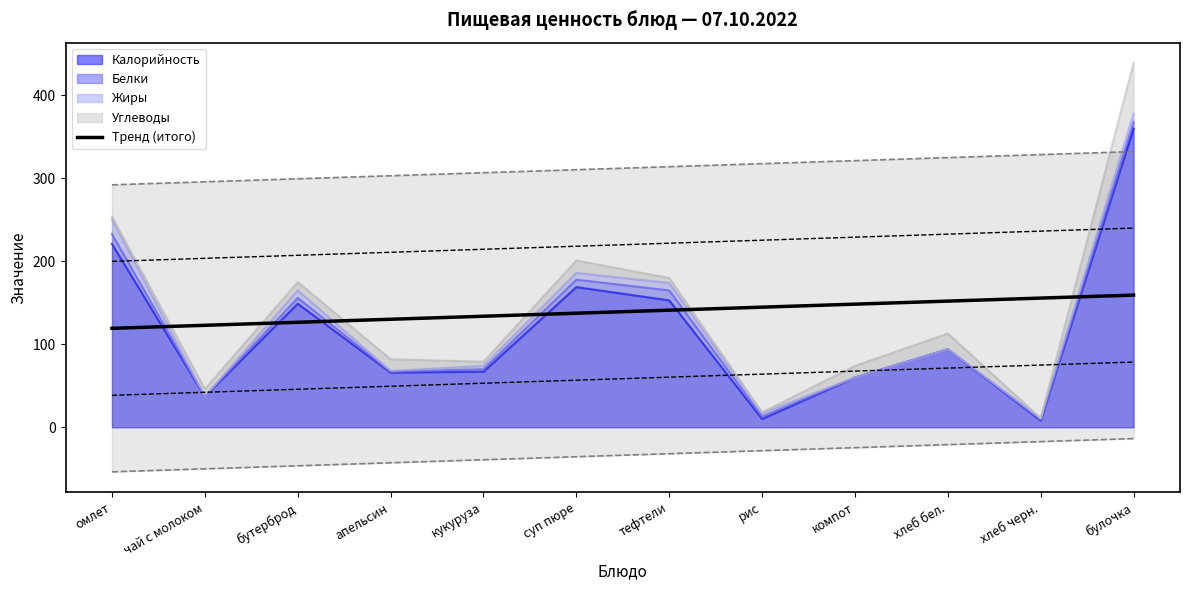

What is the approximate value at булочка?

159.4